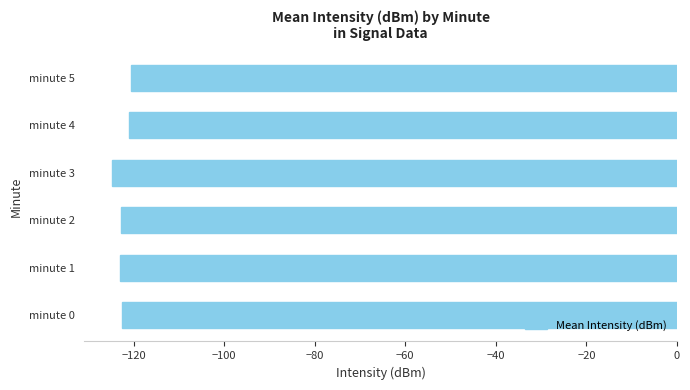

What is the sum of all values?

-734.5